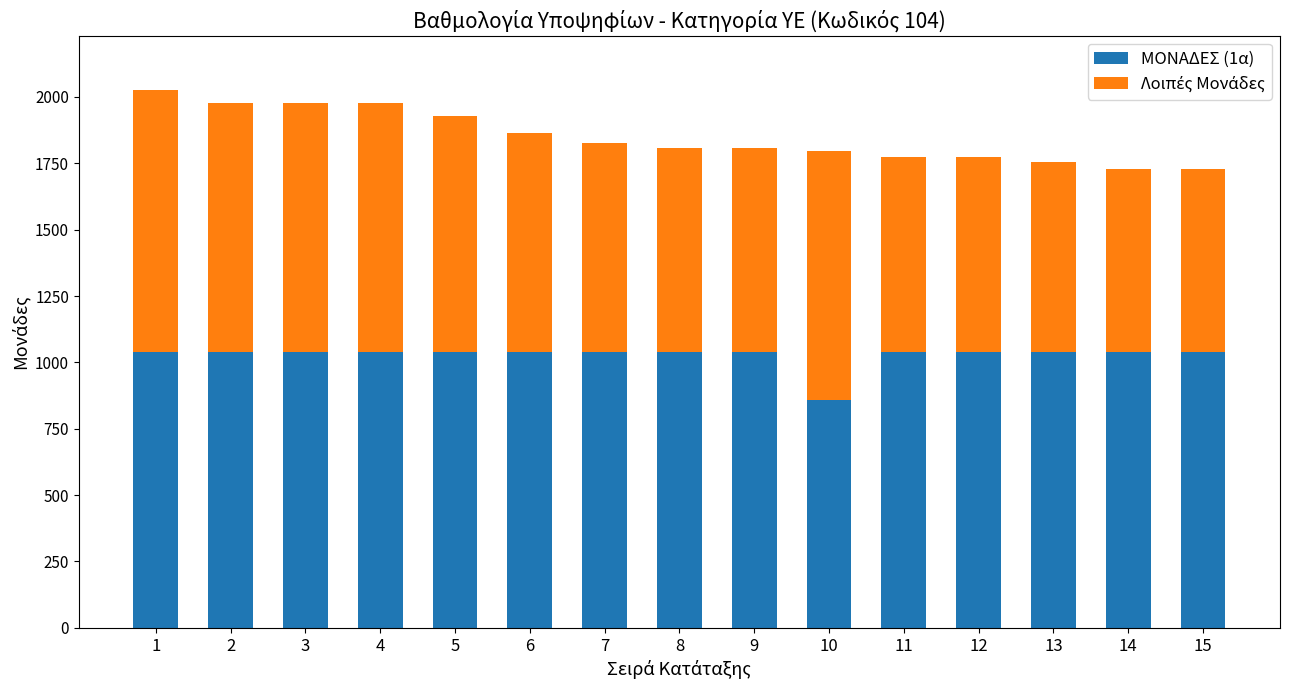

Reading left to right, list the values for the ΜΟΝΑΔΕΣ (1α) series.

1=1040	2=1040	3=1040	4=1040	5=1040	6=1040	7=1040	8=1040	9=1040	10=860	11=1040	12=1040	13=1040	14=1040	15=1040